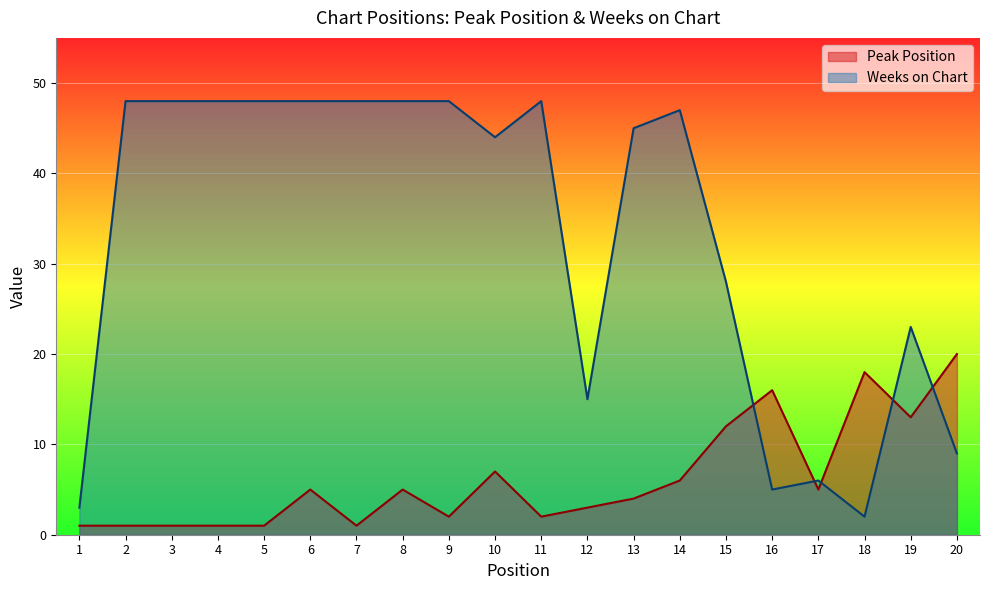

What is the sum of the Weeks on Chart values at 11 and 12?

63